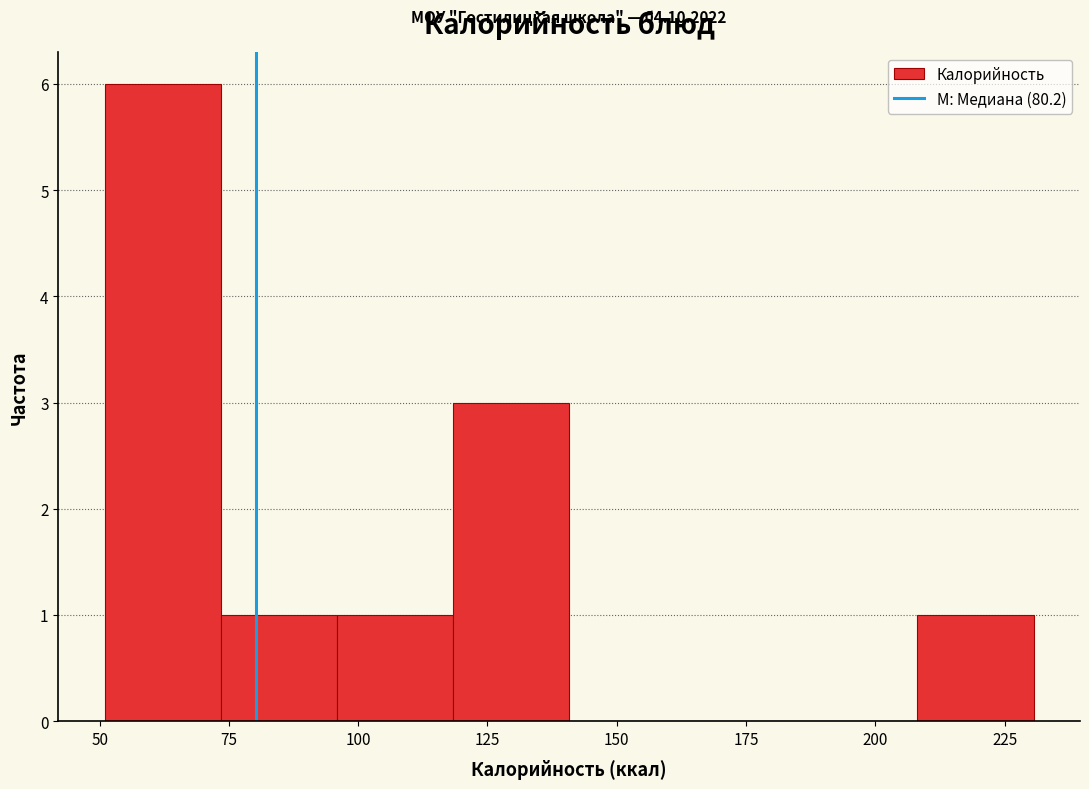

Which range on the x-axis has the tallest bar?

50 to 75